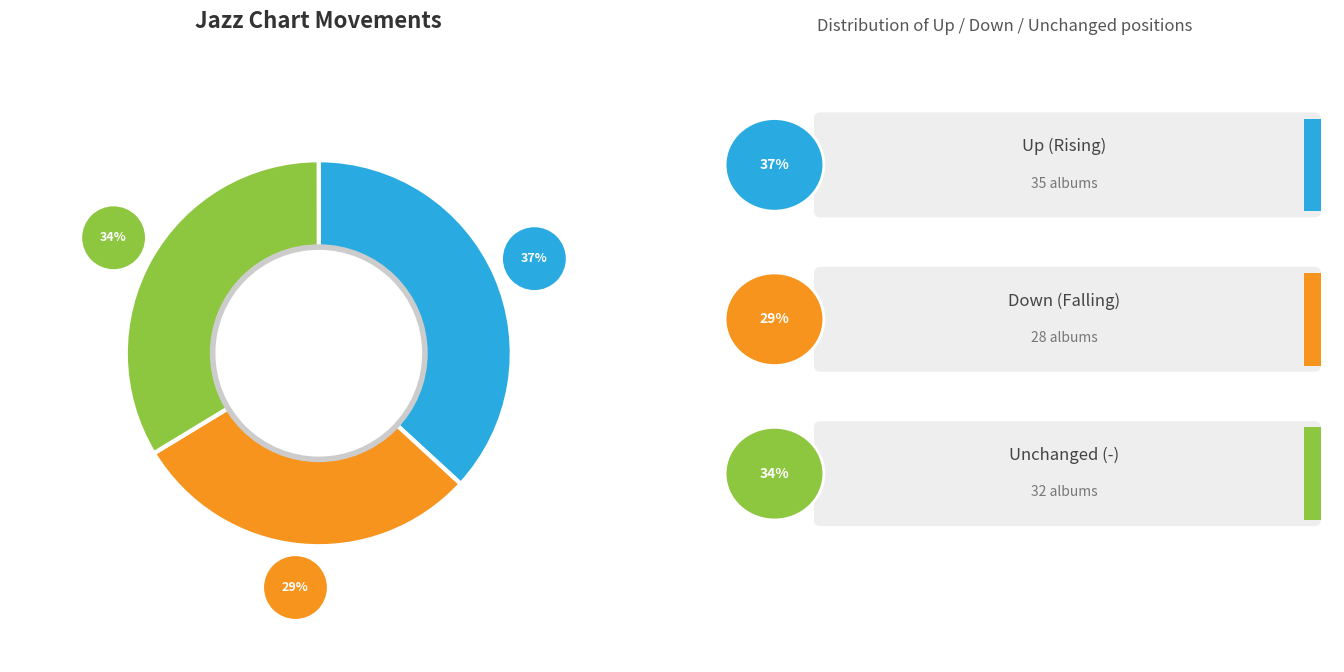

What is the change in value from up to -?

-3